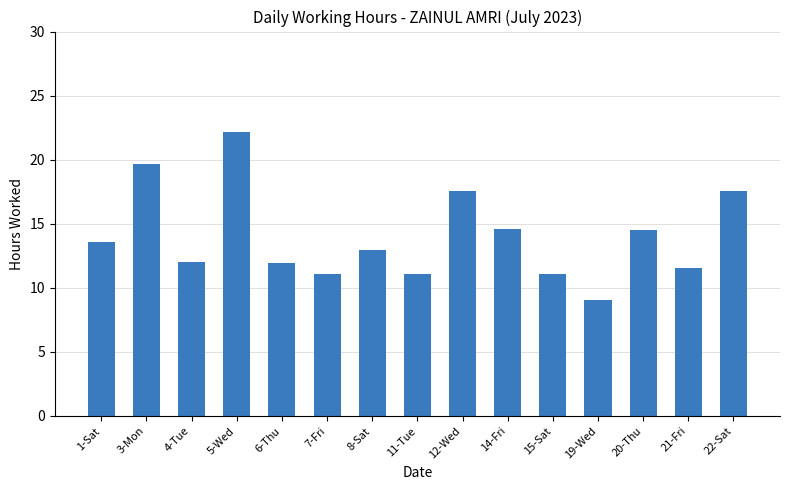

What is the difference between the maximum and minimum values?

13.1